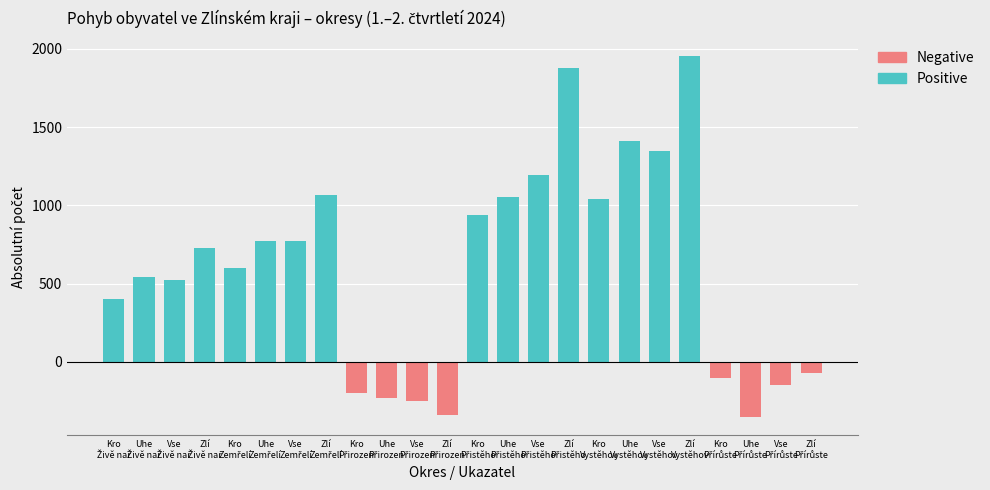

Does the chart contain any negative values?

Yes